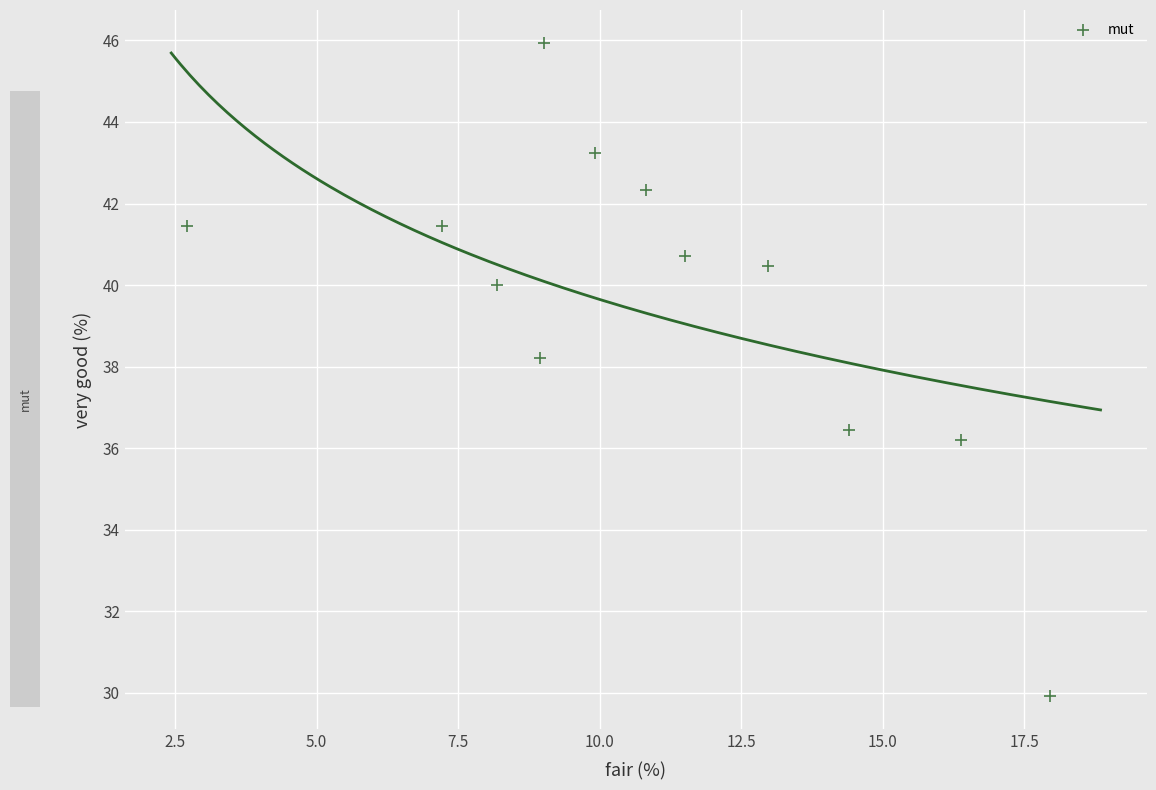

What Y value in the scatter plot is closest to 37?

36.4